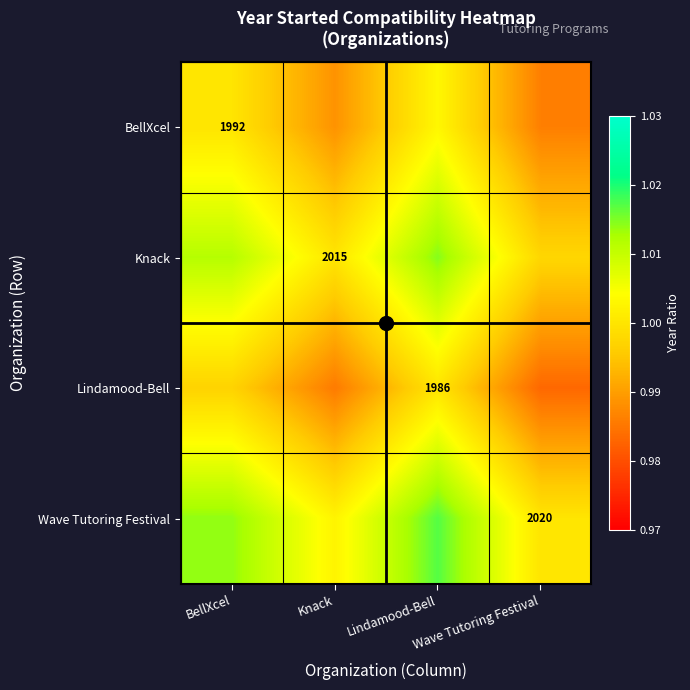

Is it true that Wave Tutoring Festival equals 1.3 at BellXcel?

False